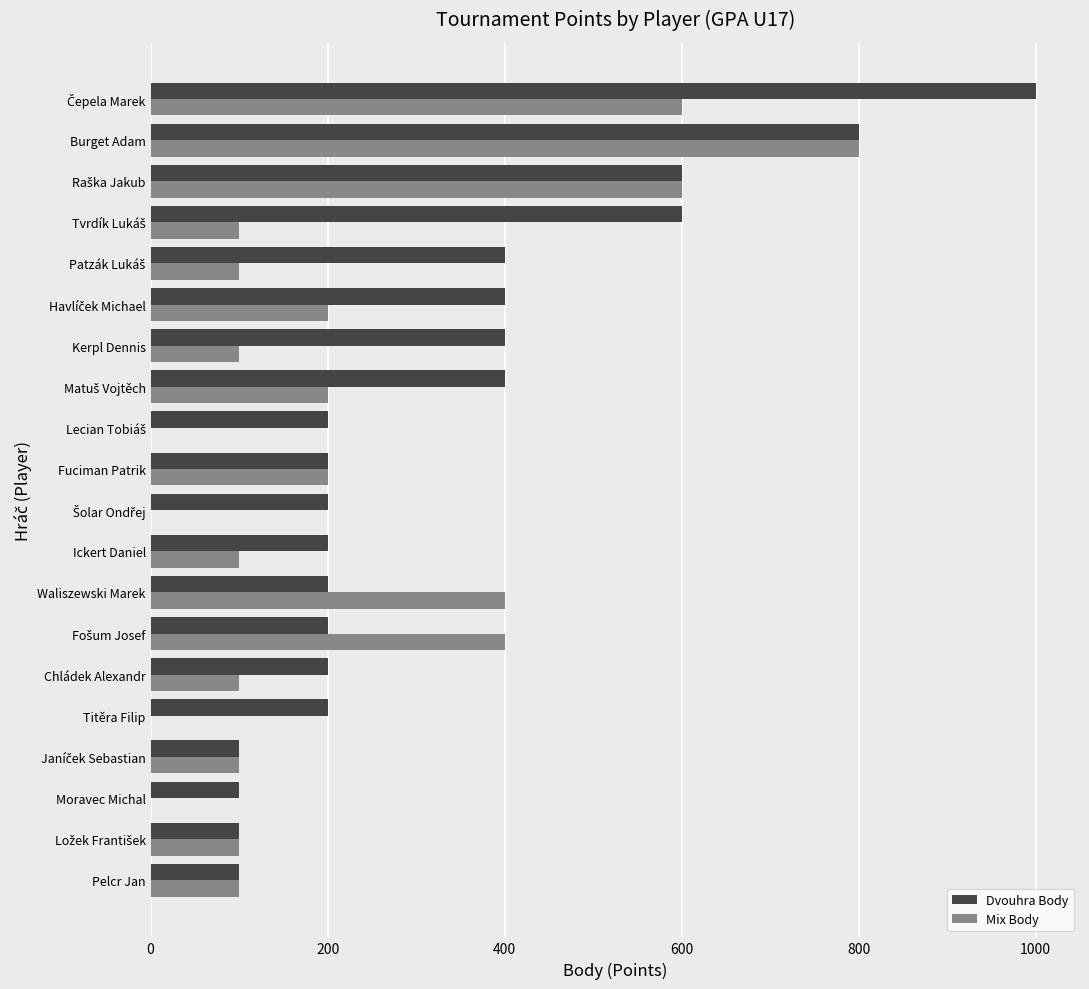

What is the greatest value displayed?

1000